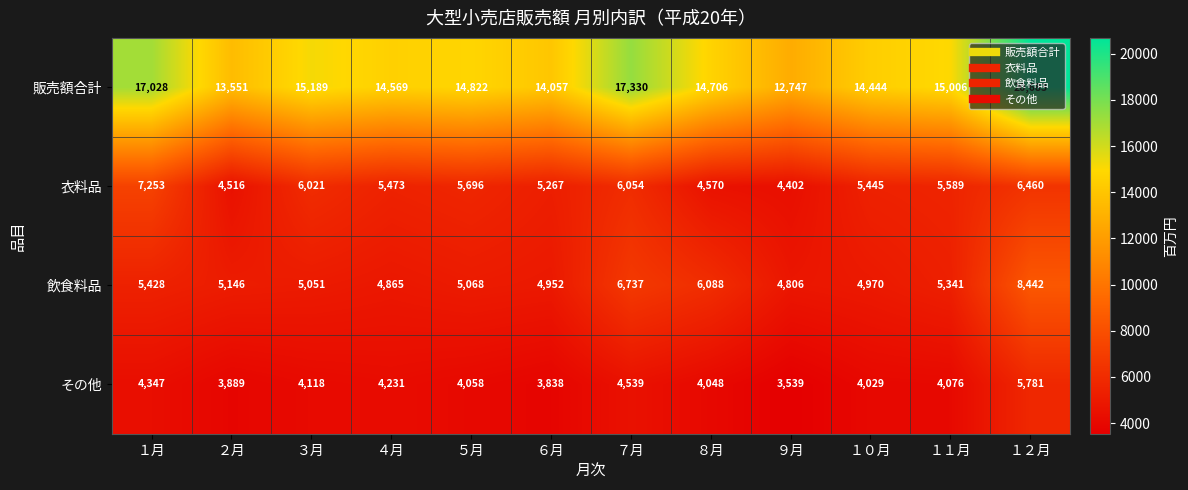

What is the total value across all series at ５月?

29644